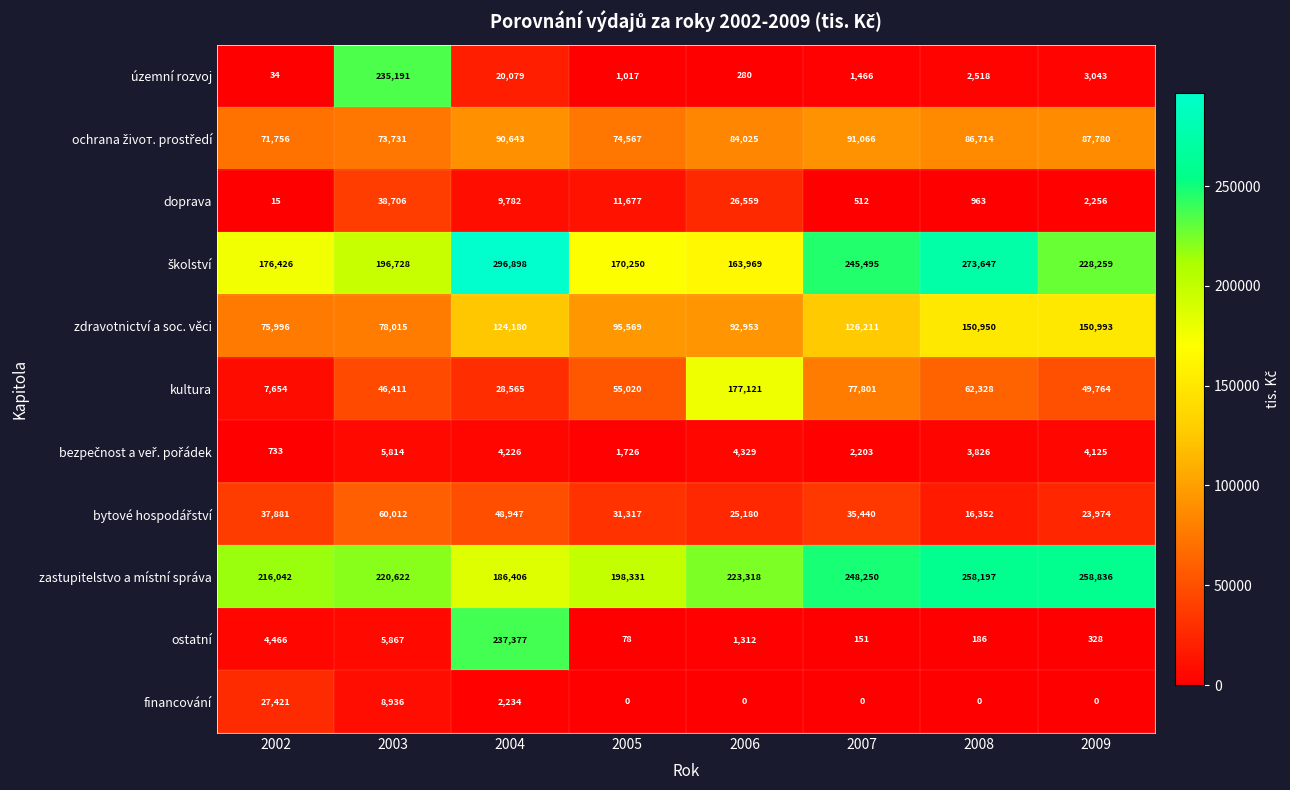

What is the difference between the zdravotnictví a soc. věci values at 2007 and 2003?

48196